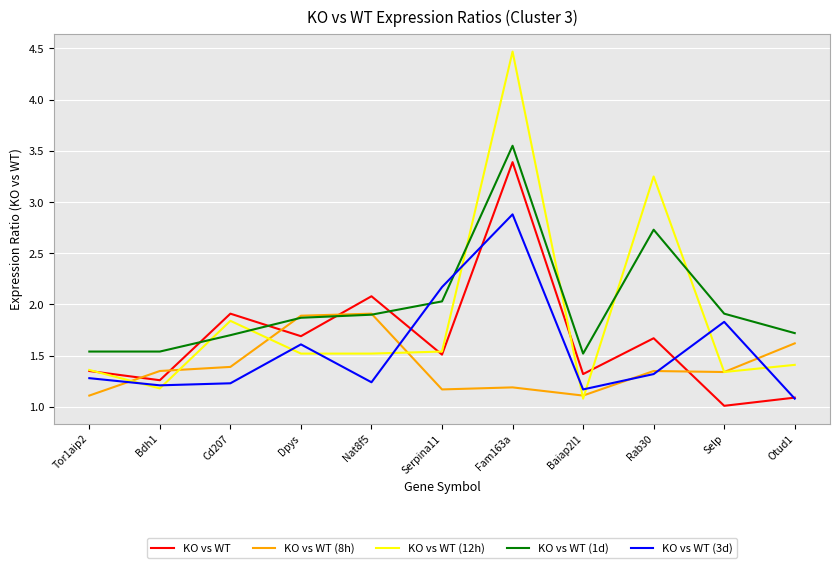

The KO vs WT (8h) series shows 1.4 at Cd207. True or false?

True